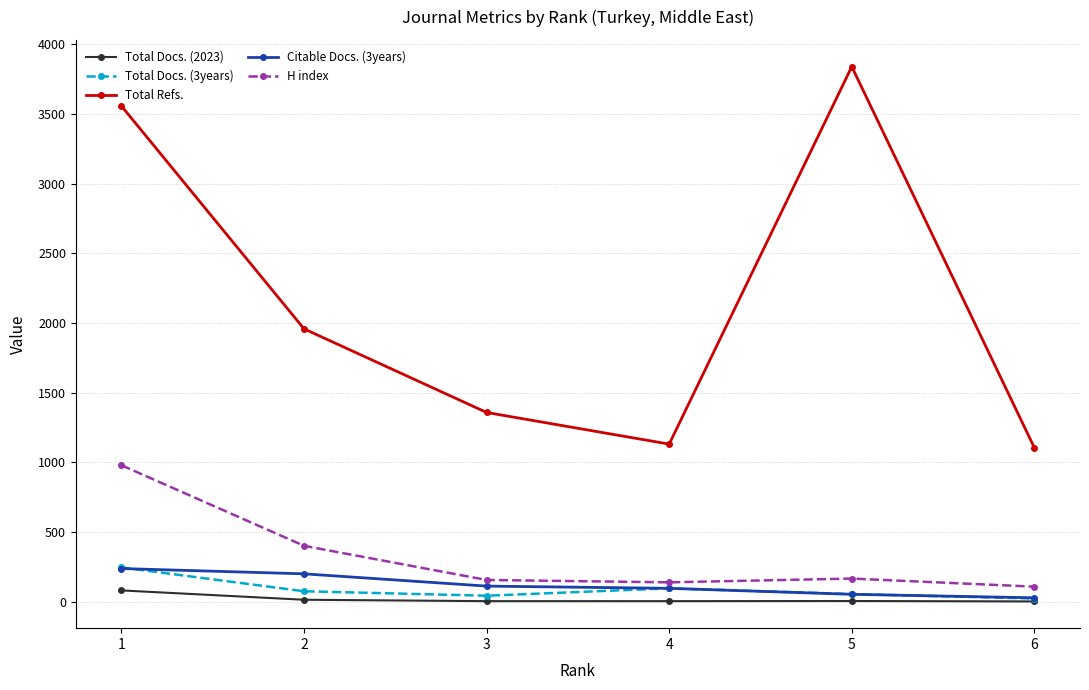

Count the number of categories in the chart.

6